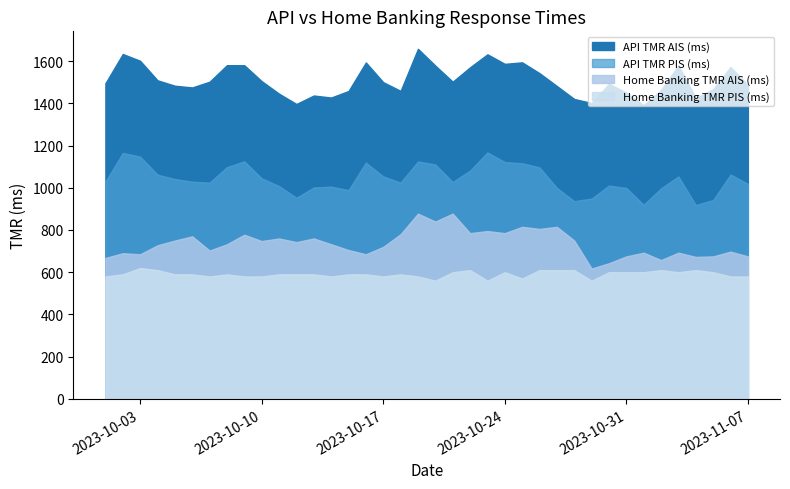

List the series in order of their overall mean, highest first.

API TMR AIS (ms), API TMR PIS (ms), Home Banking TMR AIS (ms), Home Banking TMR PIS (ms)